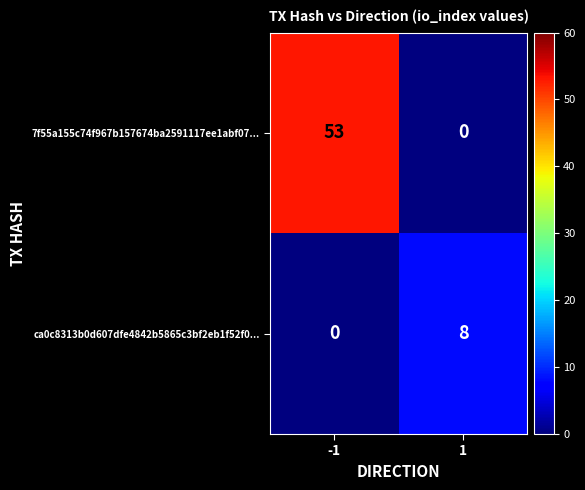

How many categories are shown in the chart?

2